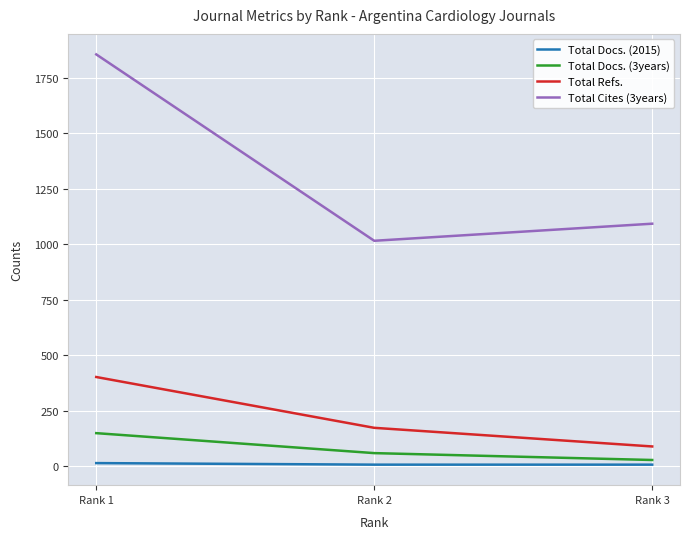

What is the difference between the maximum and minimum values in the Total Cites (3years) series?

840